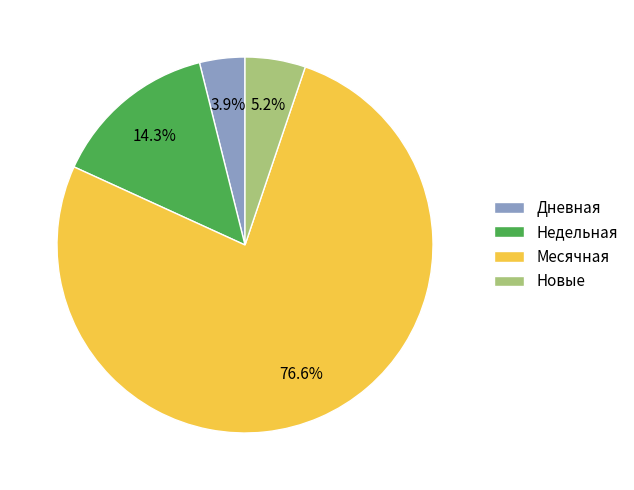

What is the smallest slice in the pie chart?

Дневная